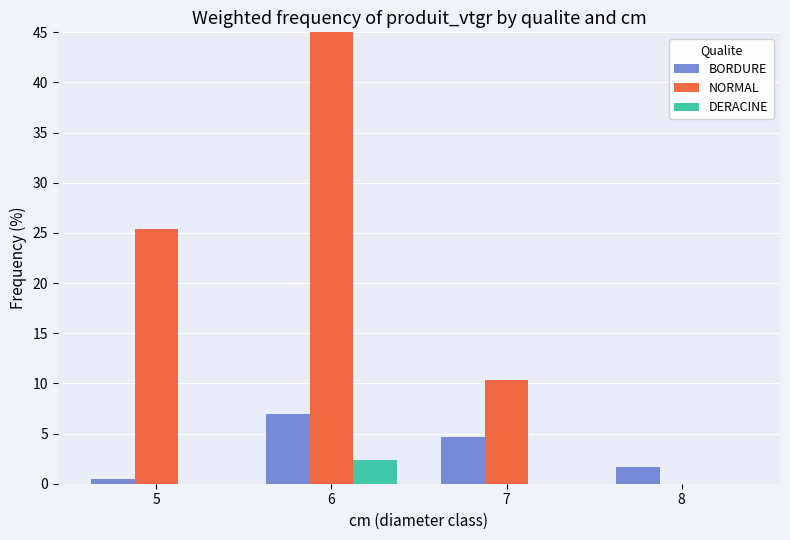

Reading left to right, list all the values displayed in this chart.

BORDURE: 0.4	7.0	4.7	1.6
NORMAL: 25.4	48.2	10.4	0.0
DERACINE: 0.0	2.4	0.0	0.0